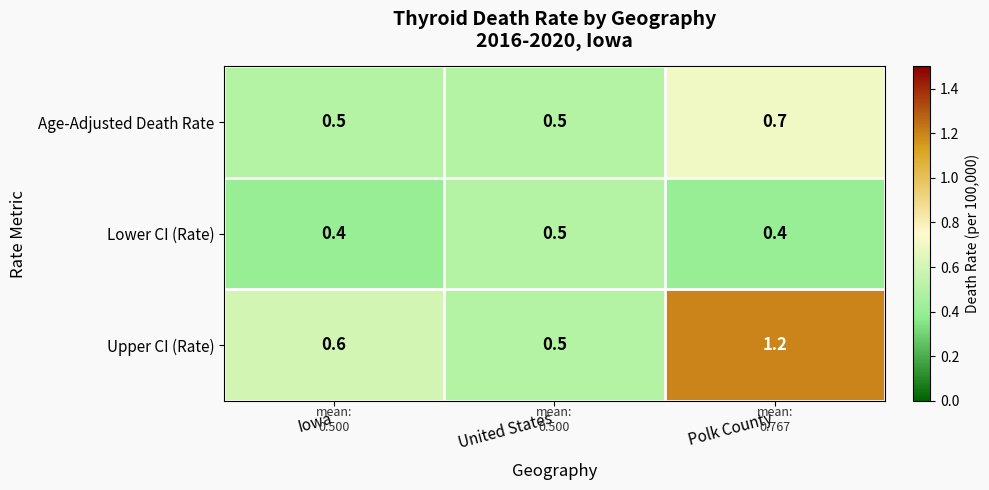

Reading left to right, list all the values displayed in this chart.

Age-Adjusted Death Rate: Iowa=0.5	United States=0.5	Polk County=0.7
Lower CI (Rate): Iowa=0.4	United States=0.5	Polk County=0.4
Upper CI (Rate): Iowa=0.6	United States=0.5	Polk County=1.2